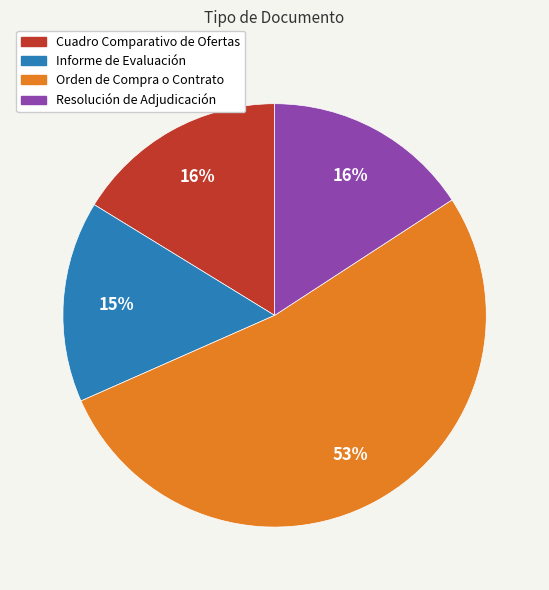

Is it true that Resolución de Adjudicación is 16% of the pie?

True